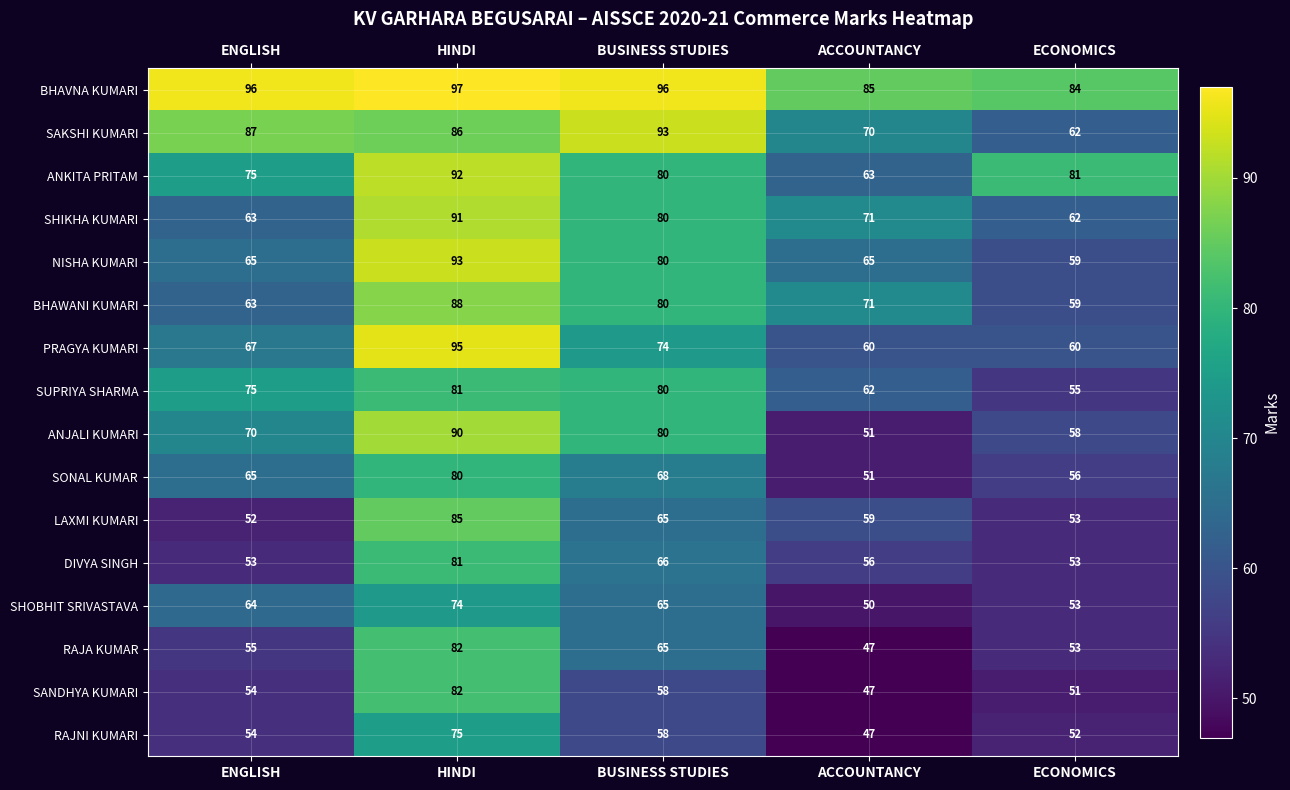

Rank the categories by SAKSHI KUMARI value from lowest to highest.

ECONOMICS, ACCOUNTANCY, HINDI, ENGLISH, BUSINESS STUDIES